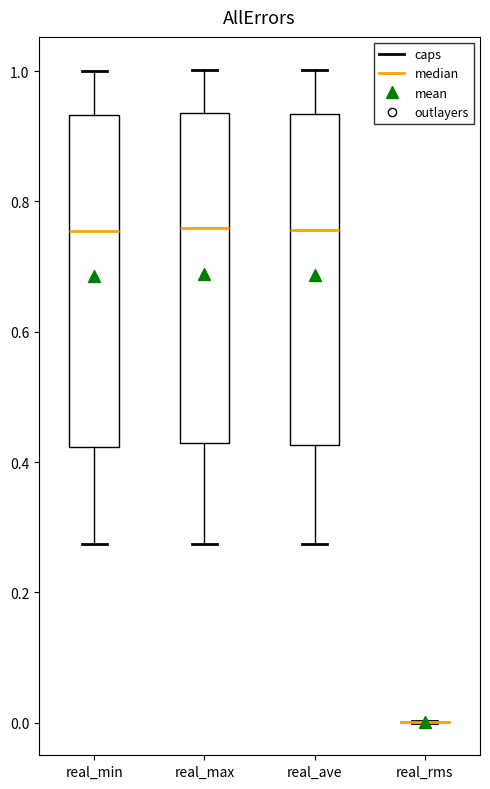

Reading left to right, transcribe this box plot: for each box, give where its median line is, the range the box spans, and where its two whiskers end, as read against the y-axis. The values are not printed on the chart, so give them approximately, as read against the axis.

real_min: median 0.76, box 0.42 to 0.94, whiskers 0.28 to 1.00
real_max: median 0.76, box 0.42 to 0.94, whiskers 0.28 to 1.00
real_ave: median 0.76, box 0.42 to 0.94, whiskers 0.28 to 1.00
real_rms: box collapsed to a line at 0.00, whiskers 0.00 to 0.00